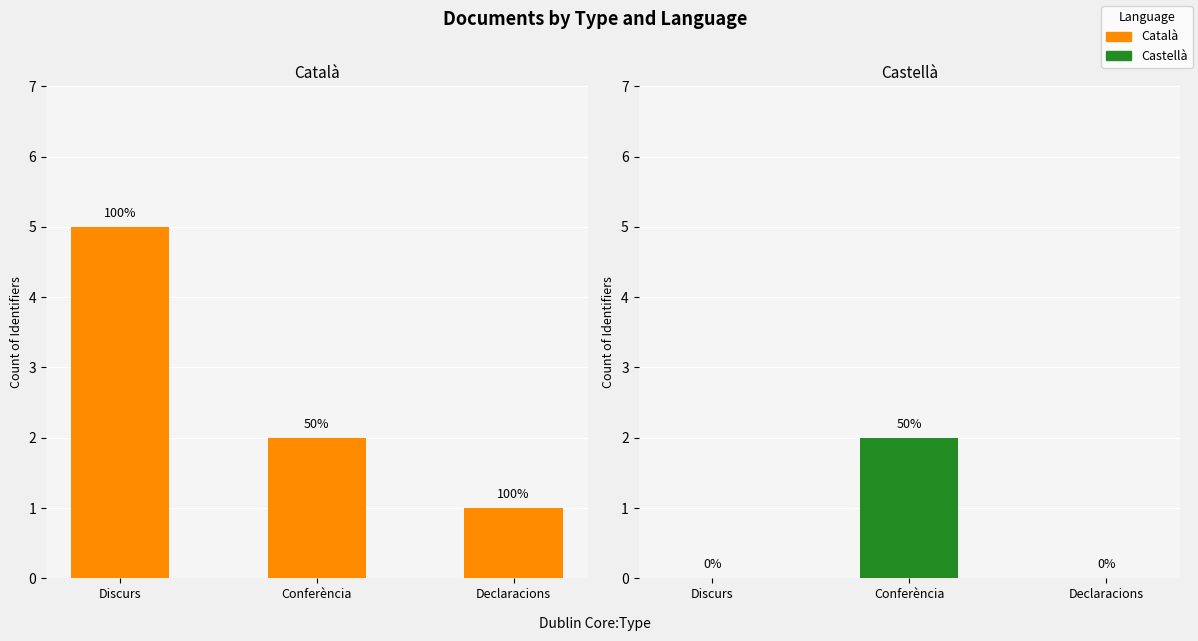

What is the label of the 1st bar from the right?

Declaracions